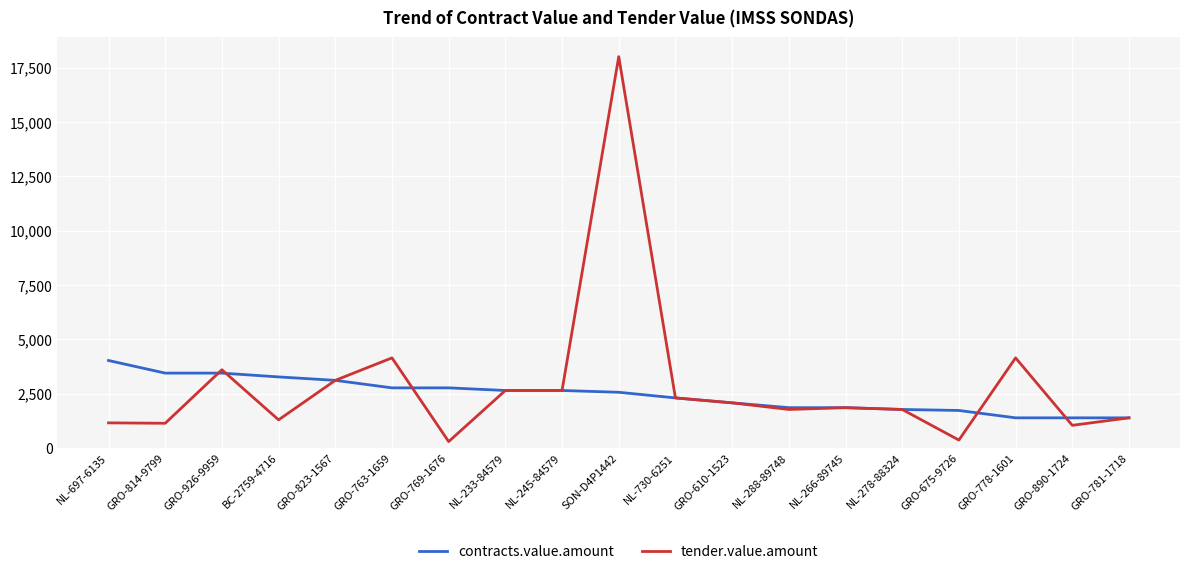

True or false: tender.value.amount has a value of 3166.1 at NL-278-88324.

False